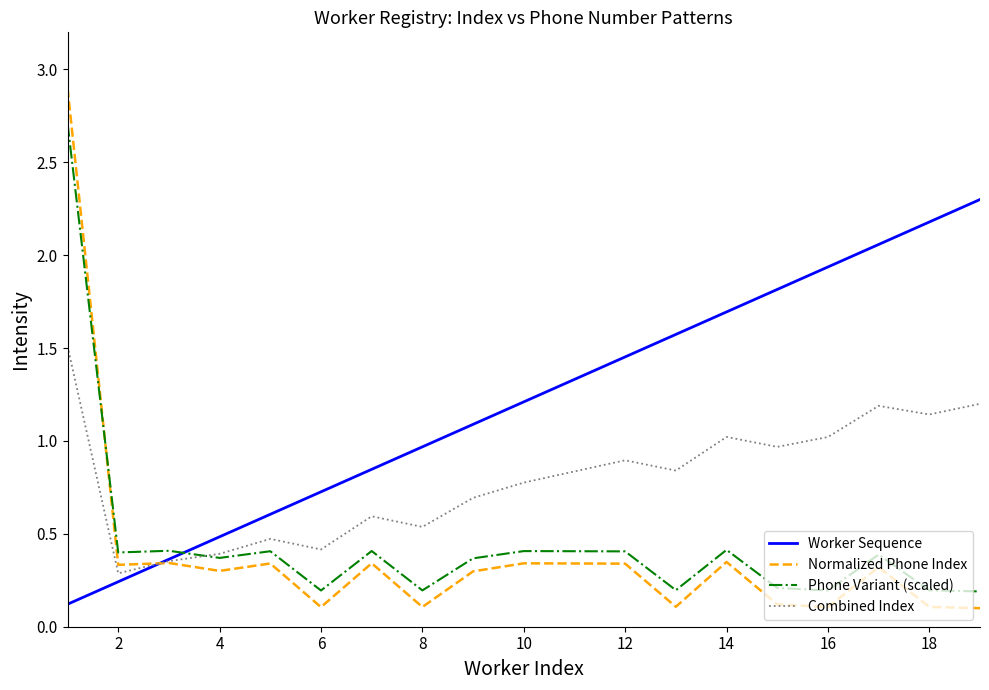

What is the highest value of the Worker Sequence series?

2.3